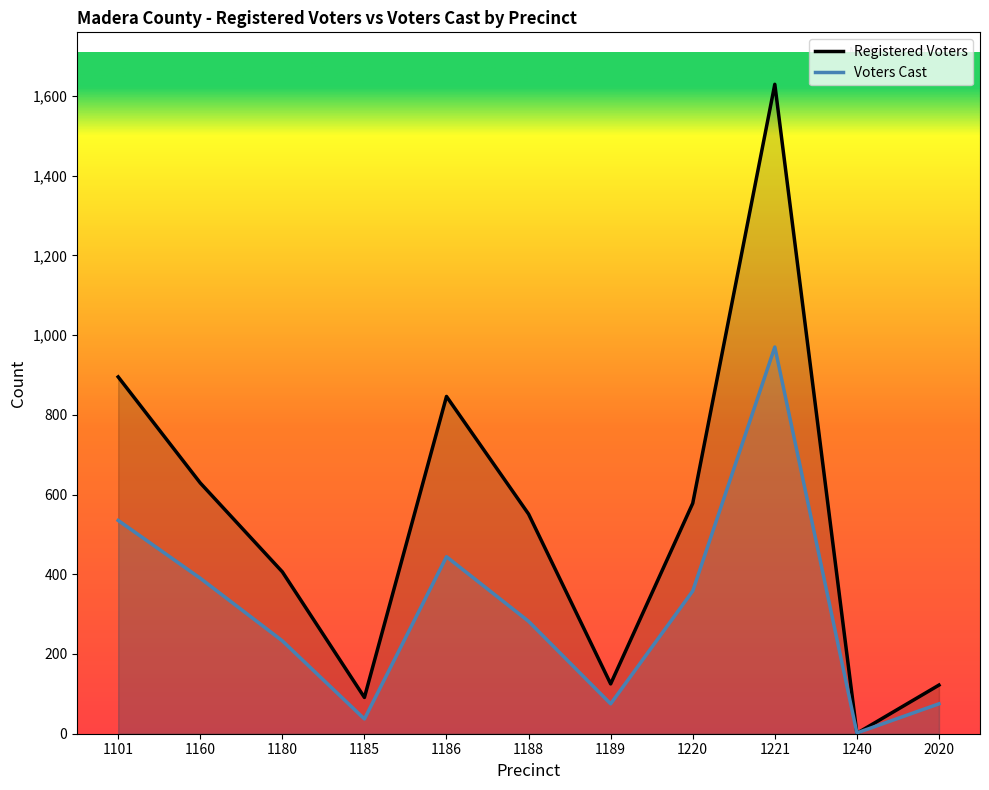

Reading right to left, extract all data points from this chart.

Registered Voters: 2020=122	1240=1	1221=1629	1220=578	1189=125	1188=551	1186=846	1185=91	1180=406	1160=629	1101=895
Voters Cast: 2020=75	1240=2	1221=970	1220=358	1189=75	1188=282	1186=444	1185=37	1180=233	1160=390	1101=535